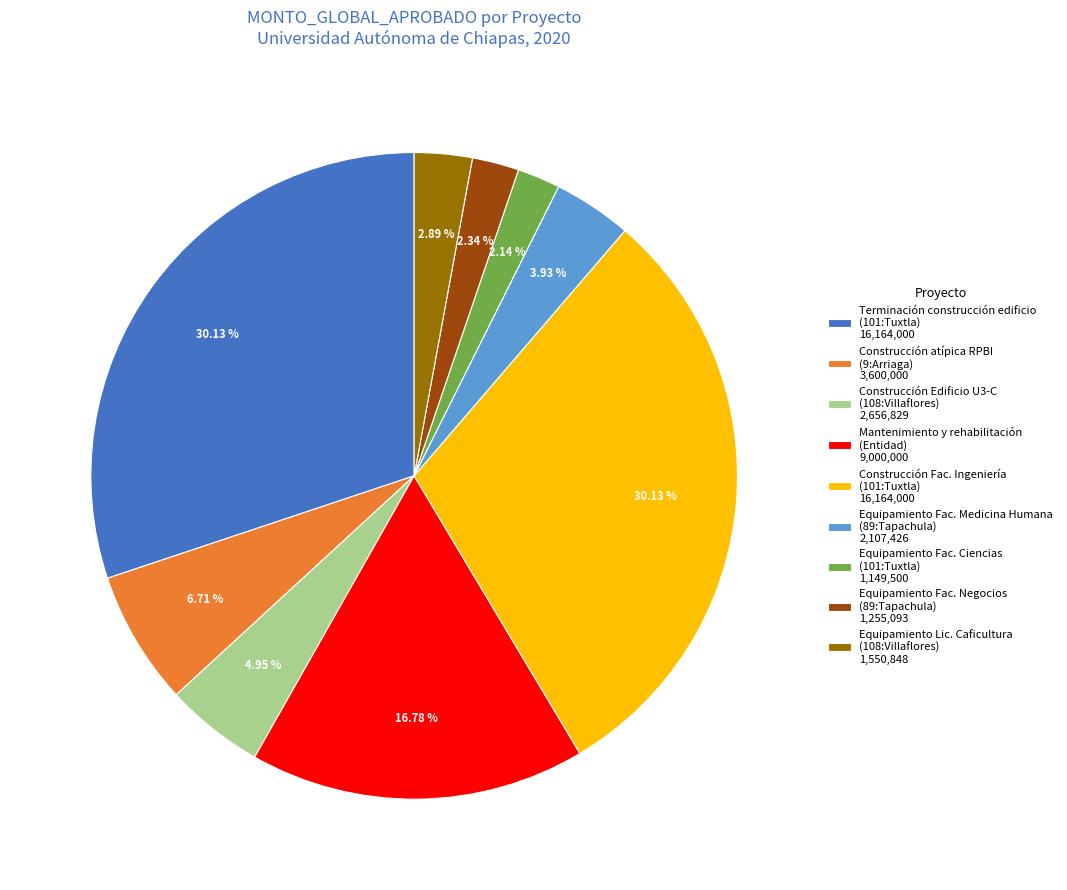

Do Terminación construcción edificio (101:Tuxtla) 16,164,000 and Equipamiento Fac. Medicina Humana (89:Tapachula) 2,107,426 together represent more than half of the pie?

No